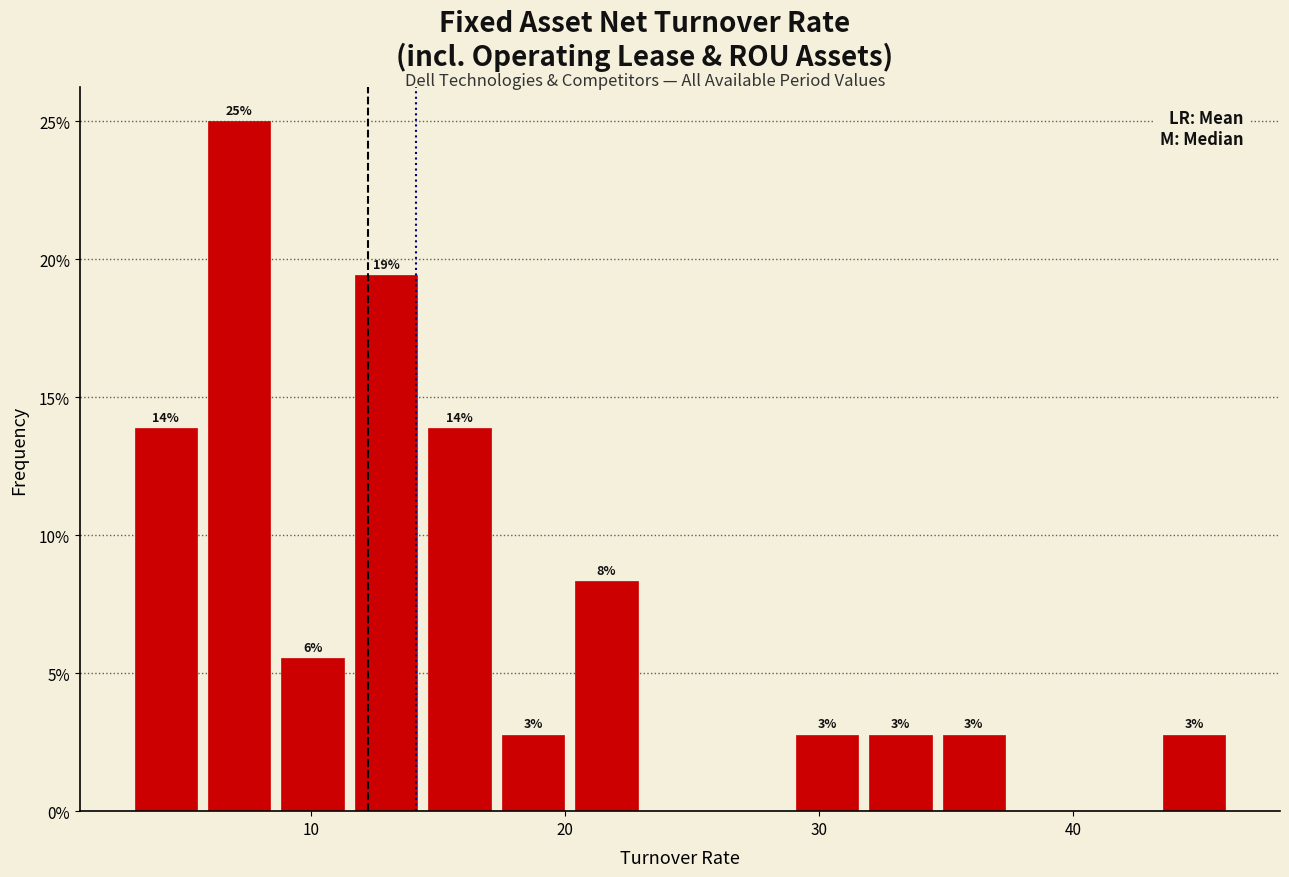

Read against the x-axis, roughly where is the centre of the tallest bar?

7